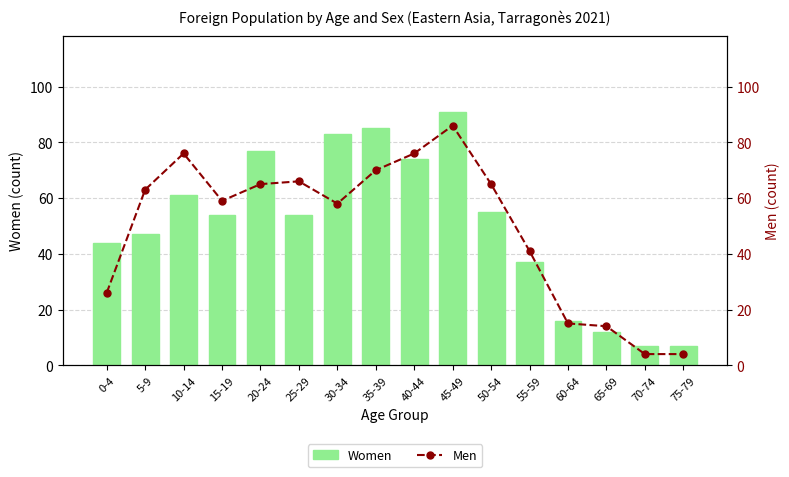

Reading left to right, extract all data points from this chart.

Women: 0-4=44	5-9=47	10-14=61	15-19=54	20-24=77	25-29=54	30-34=83	35-39=85	40-44=74	45-49=91	50-54=55	55-59=37	60-64=16	65-69=12	70-74=7	75-79=7
Men: 0-4=26	5-9=63	10-14=76	15-19=59	20-24=65	25-29=66	30-34=58	35-39=70	40-44=76	45-49=86	50-54=65	55-59=41	60-64=15	65-69=14	70-74=4	75-79=4